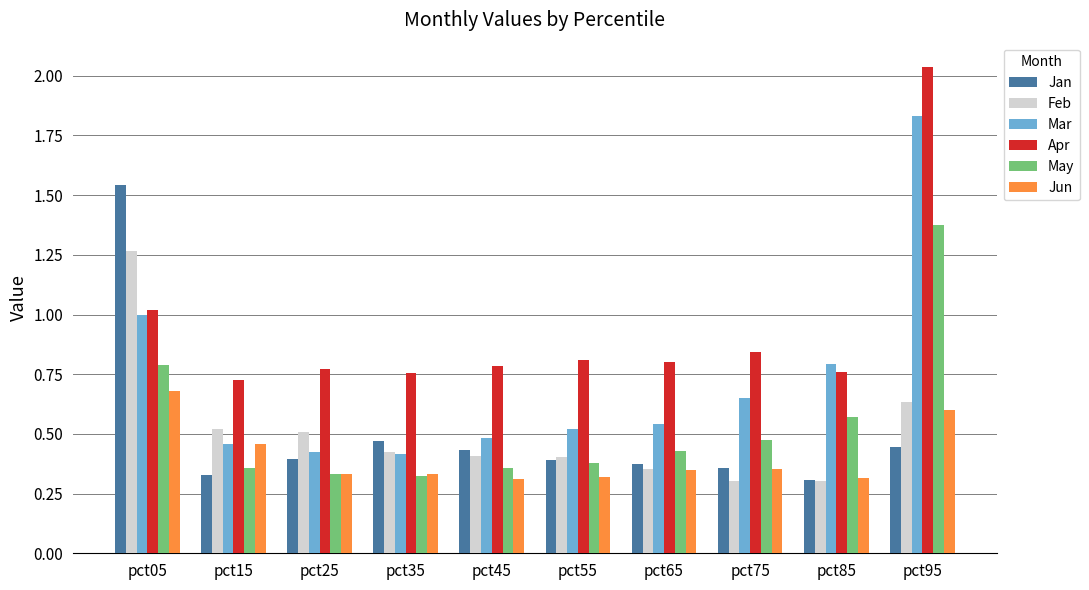

What is the average value of the Apr series?

0.9